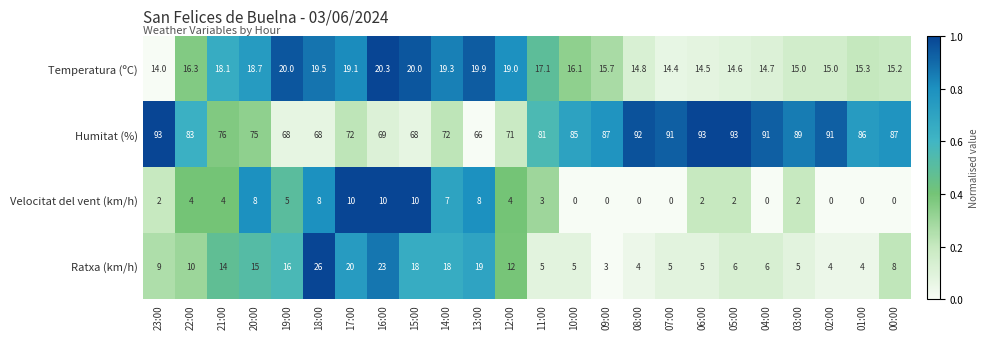

At which category is the sum across all series the highest?

16:00